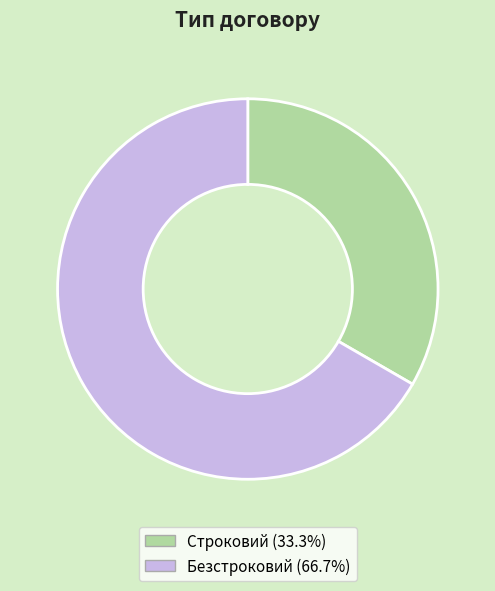

Approximately how many times larger is the value at Строковий compared to Безстроковий?

0.5